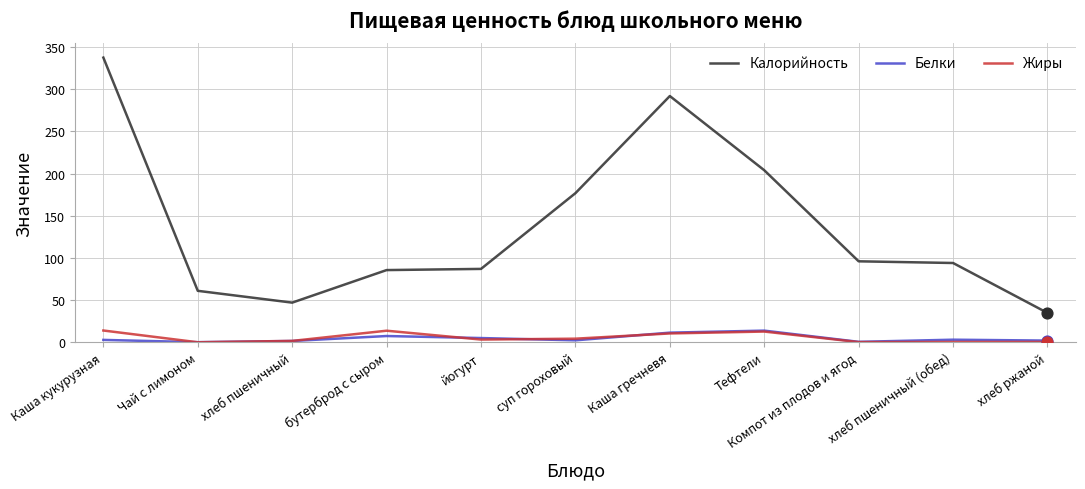

At how many categories does at least one series exceed 37?

10